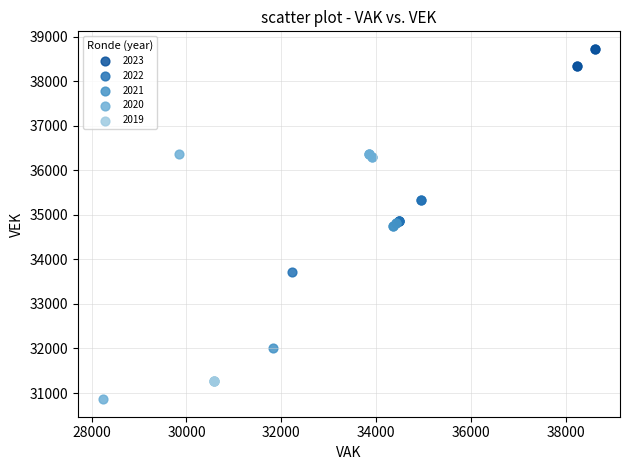

Which series has the widest spread of Y values?

2020